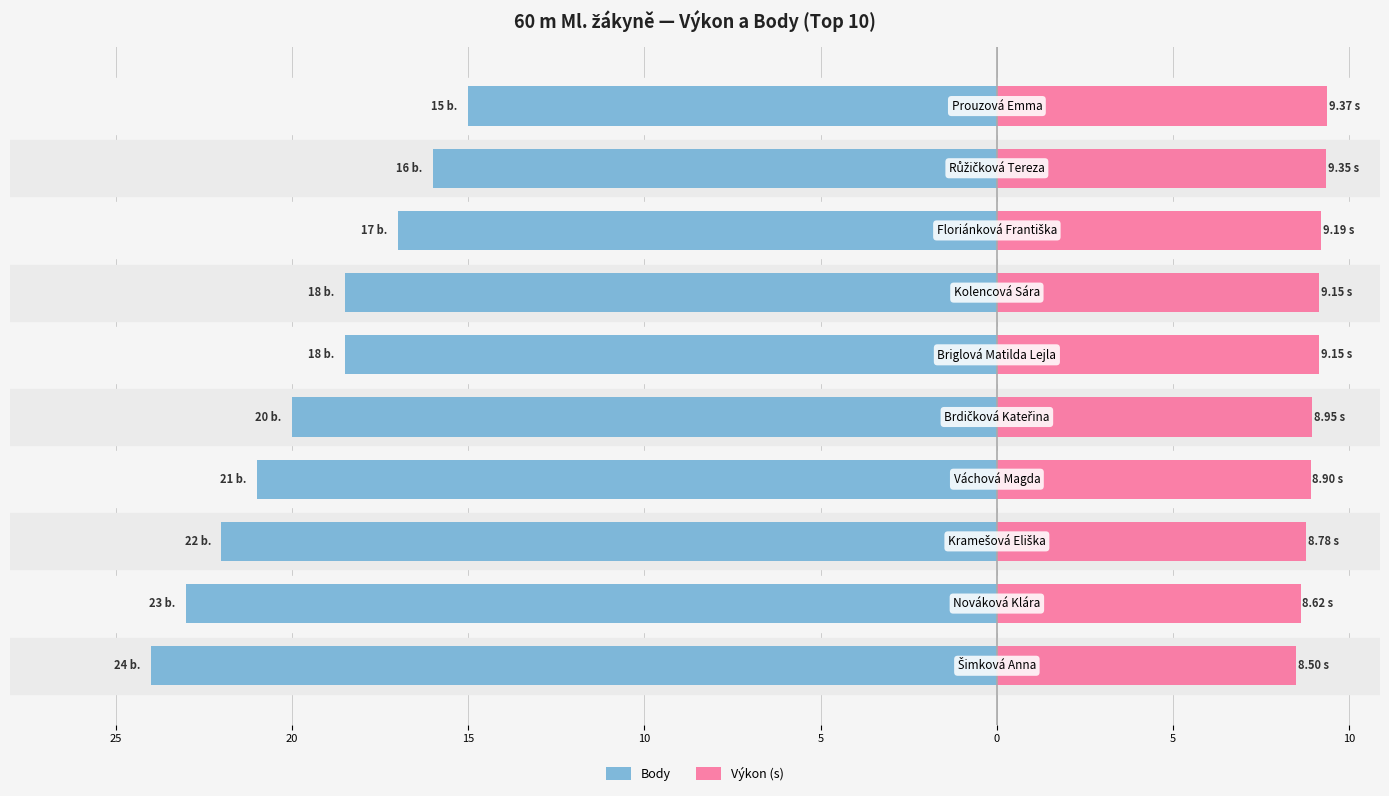

Reading left to right, extract all data points from this chart.

Body: -24.0	-23.0	-22.0	-21.0	-20.0	-18.5	-18.5	-17.0	-16.0	-15.0
Výkon (s): 8.5	8.6	8.8	8.9	8.9	9.2	9.2	9.2	9.3	9.4